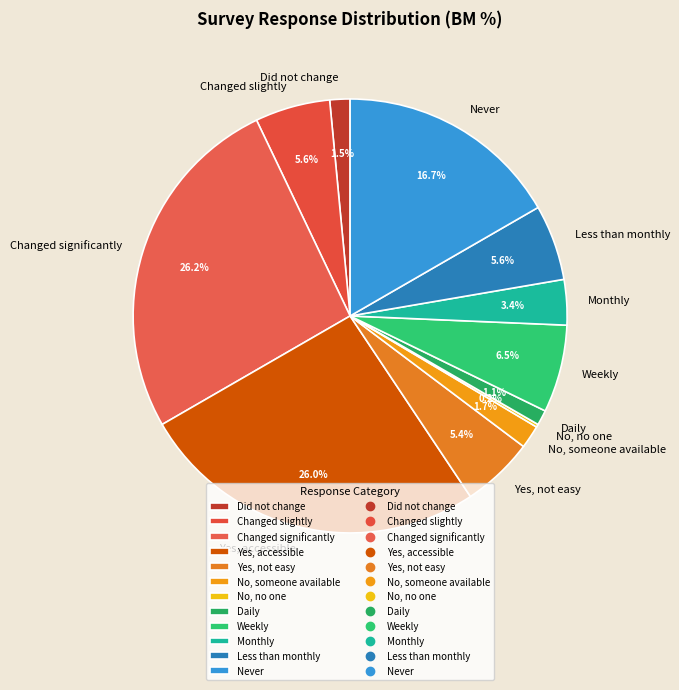

True or false: Did not change accounts for 15% of the total.

False